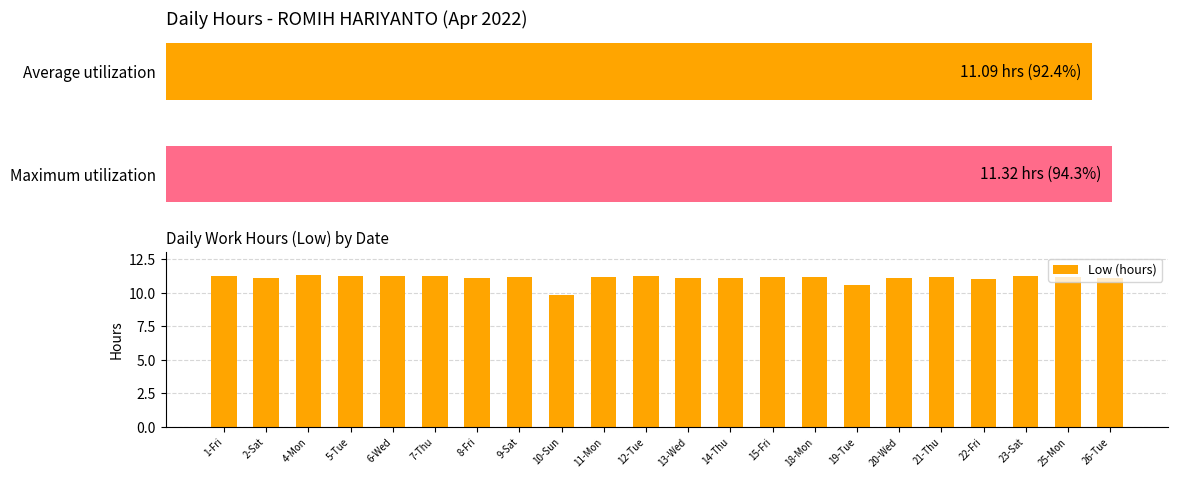

How many values are below 11?

2